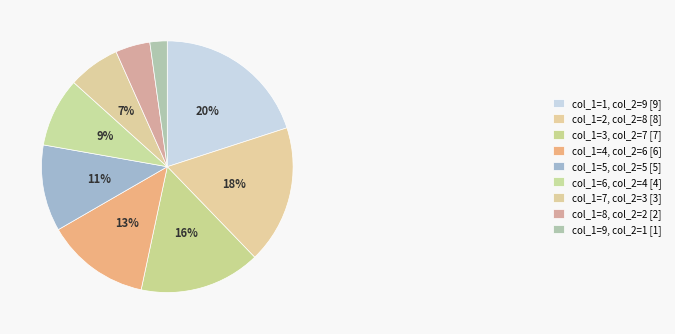

Count the number of slices in the pie.

9